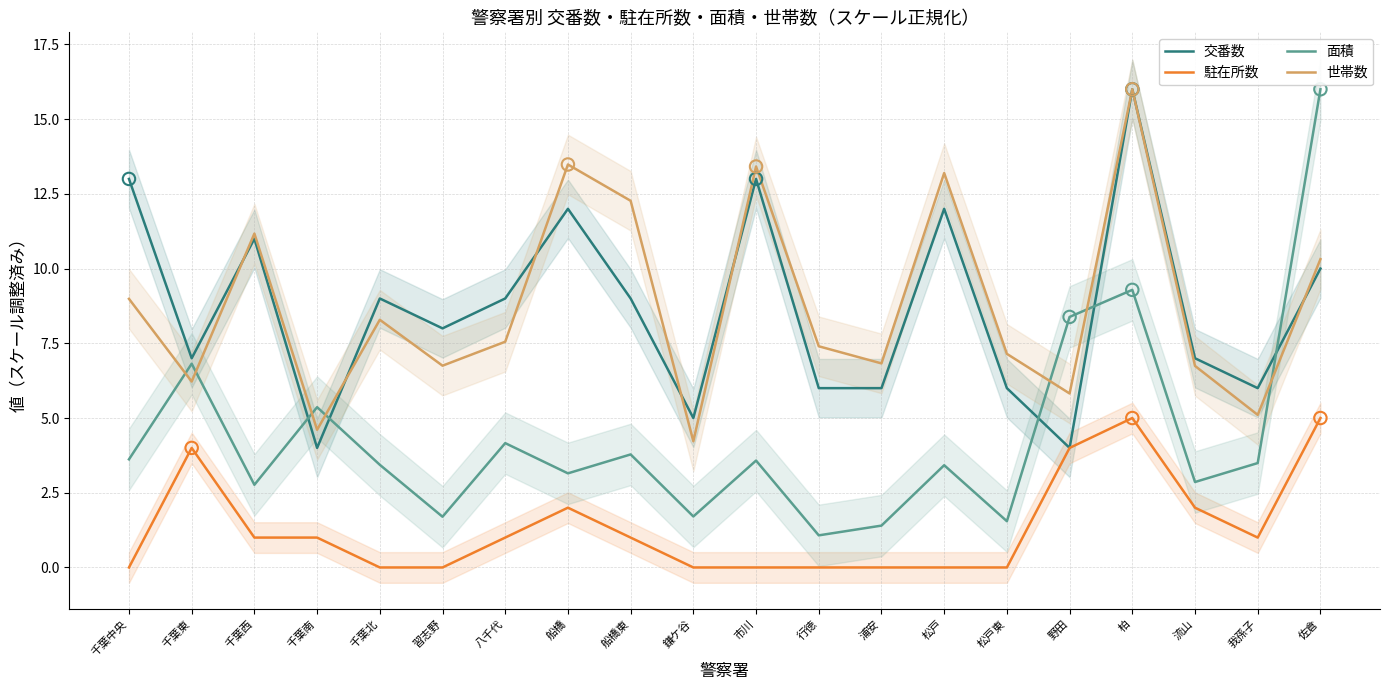

At which category is the sum across all series the highest?

柏